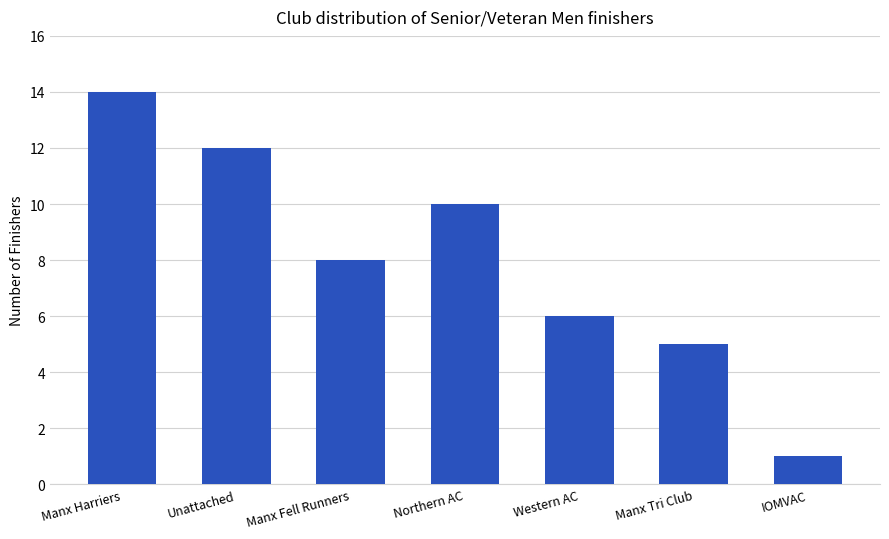

What is the label of the 7th bar from the right?

Manx Harriers